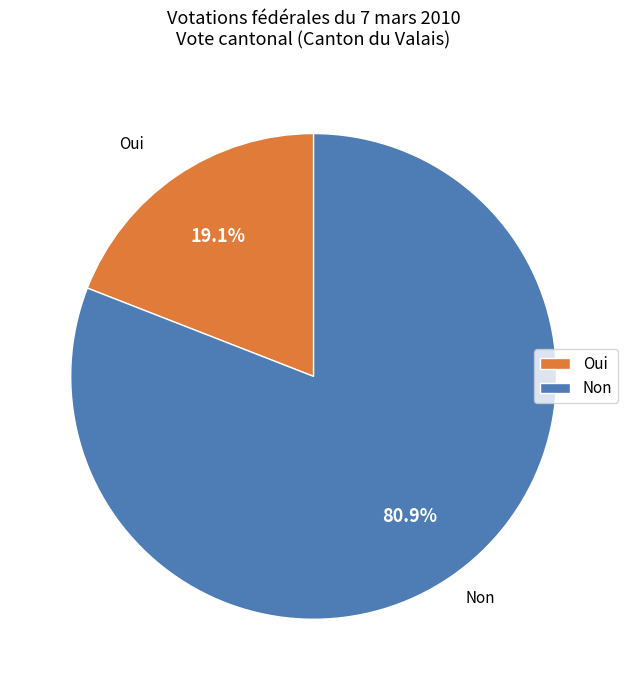

Which has a higher value, Non or Oui?

Non